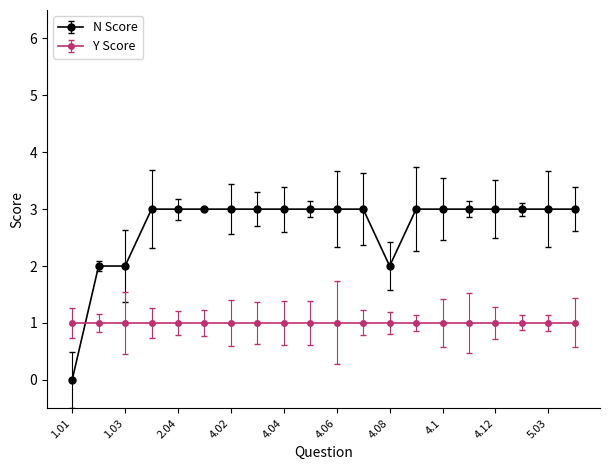

List the series in order of their overall mean, lowest first.

Y Score, N Score